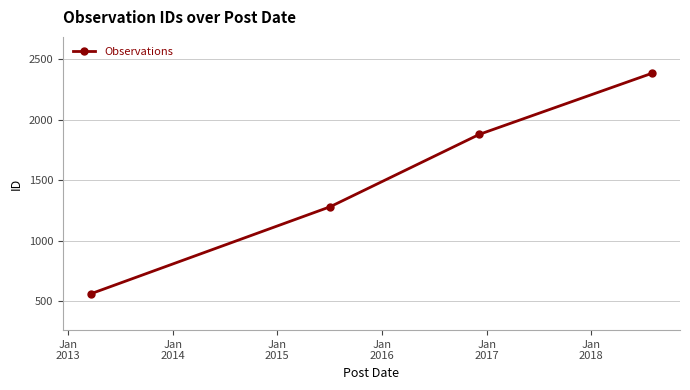

Reading left to right, list all the values displayed in this chart.

564	1281	1878	2381